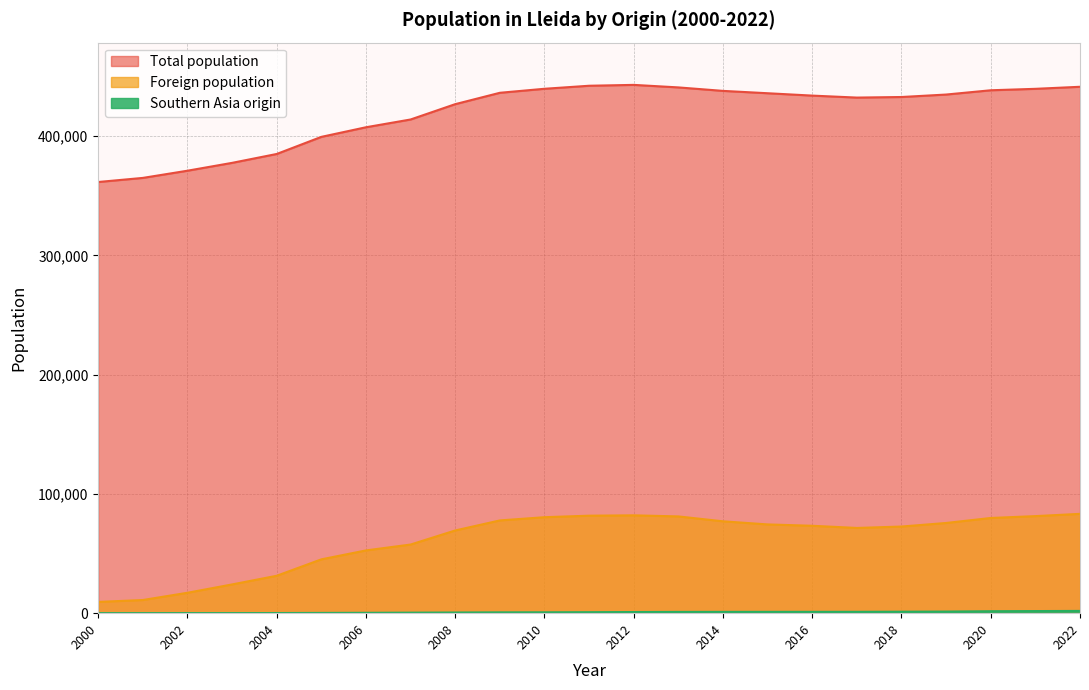

In Total population, how many points are higher than both neighbors (excluding endpoints)?

1